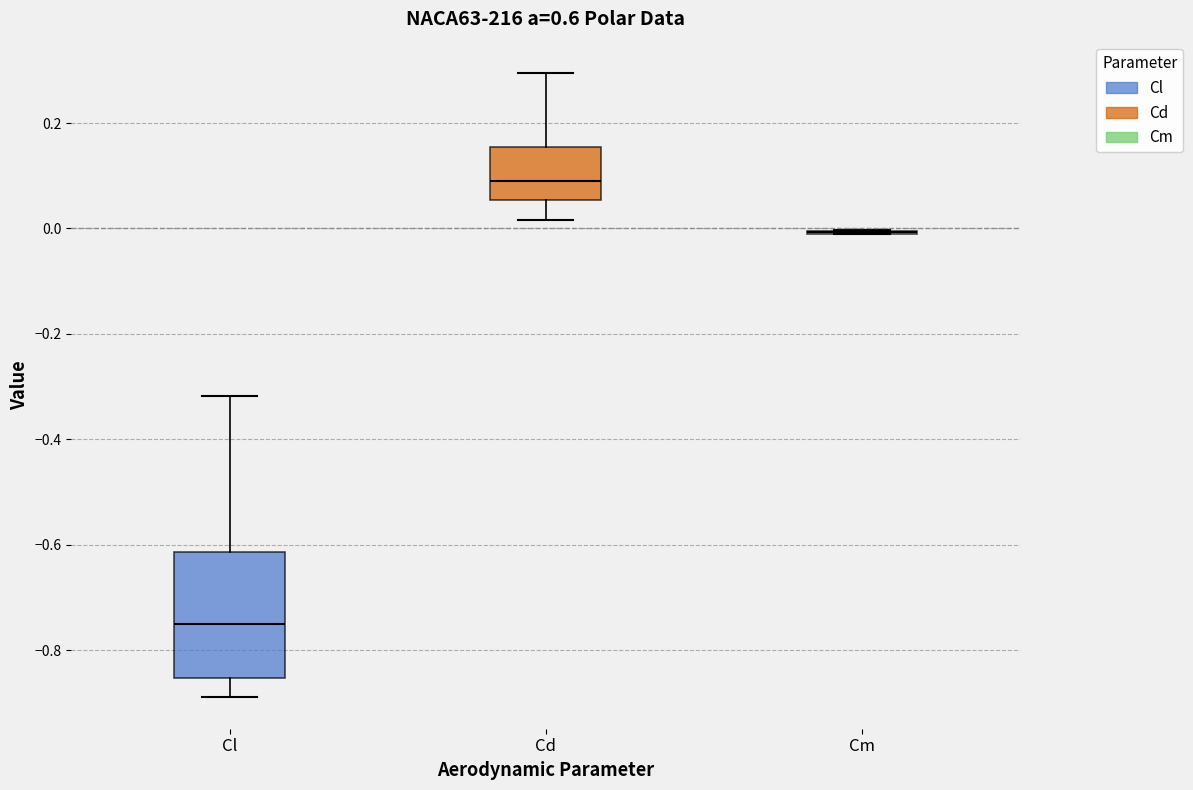

Reading left to right, read every box against the y-axis: the position of its median line, the range the box covers, and the ends of its whiskers. The values are not printed on the chart, so give them approximately, as read against the axis.

Cl: median -0.76, box -0.86 to -0.62, whiskers -0.88 to -0.32
Cd: median 0.10, box 0.06 to 0.16, whiskers 0.02 to 0.30
Cm: box collapsed to a line at 0.00, whiskers -0.02 to 0.00